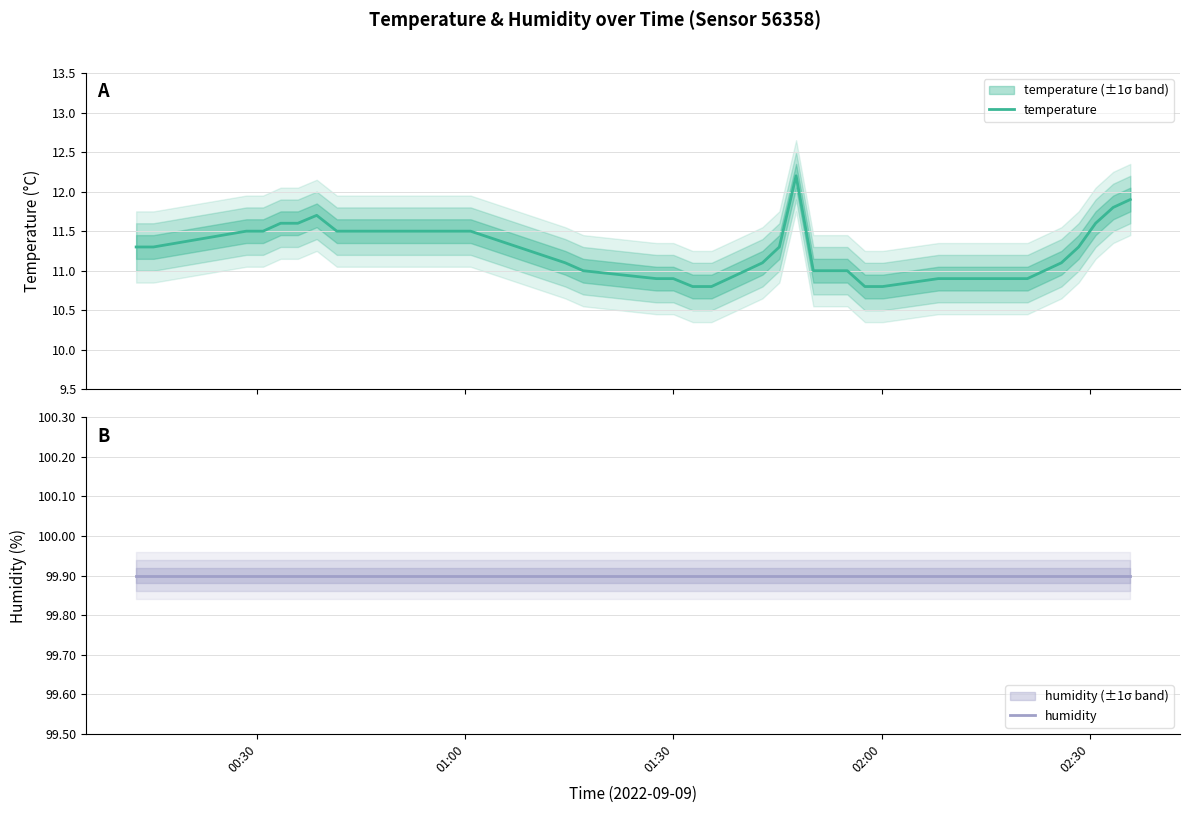

How many categories are shown in the chart?

40